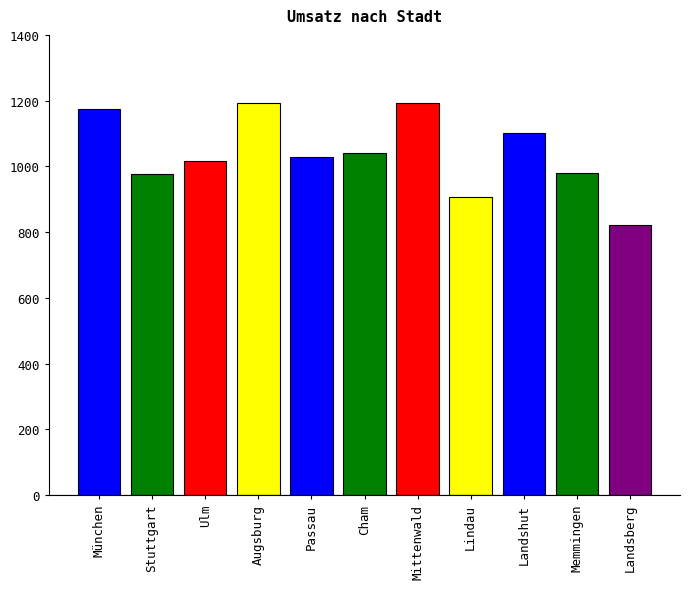

What is the greatest value displayed?

1193